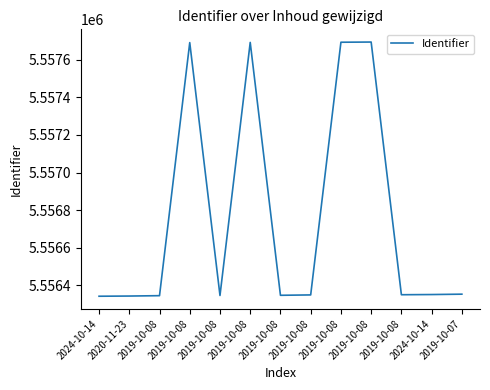

The chart shows a value of 2768302 at 2024-10-14. True or false?

False